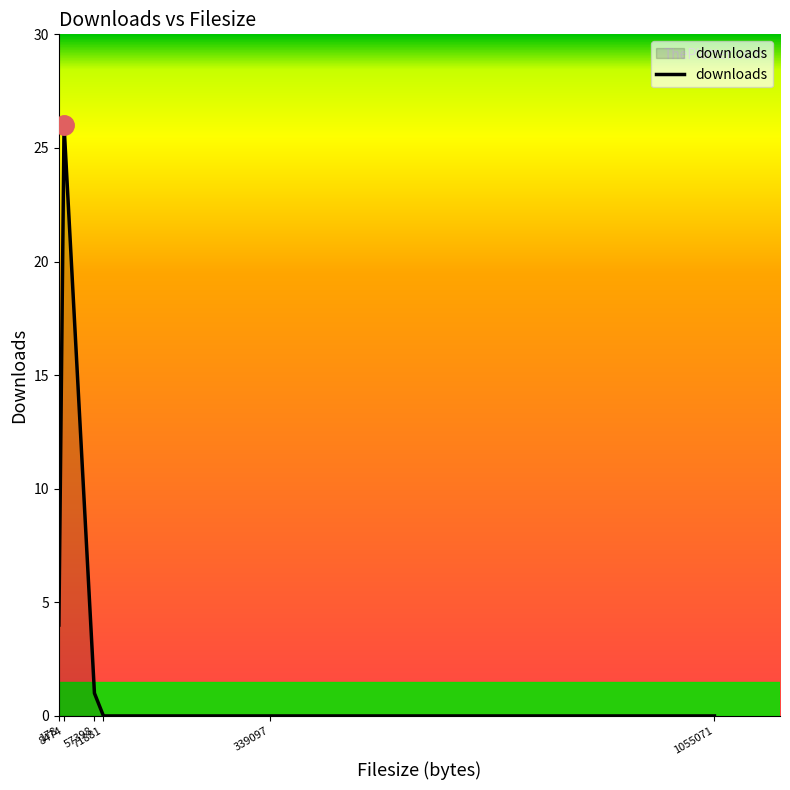

How many values are below 1?

3